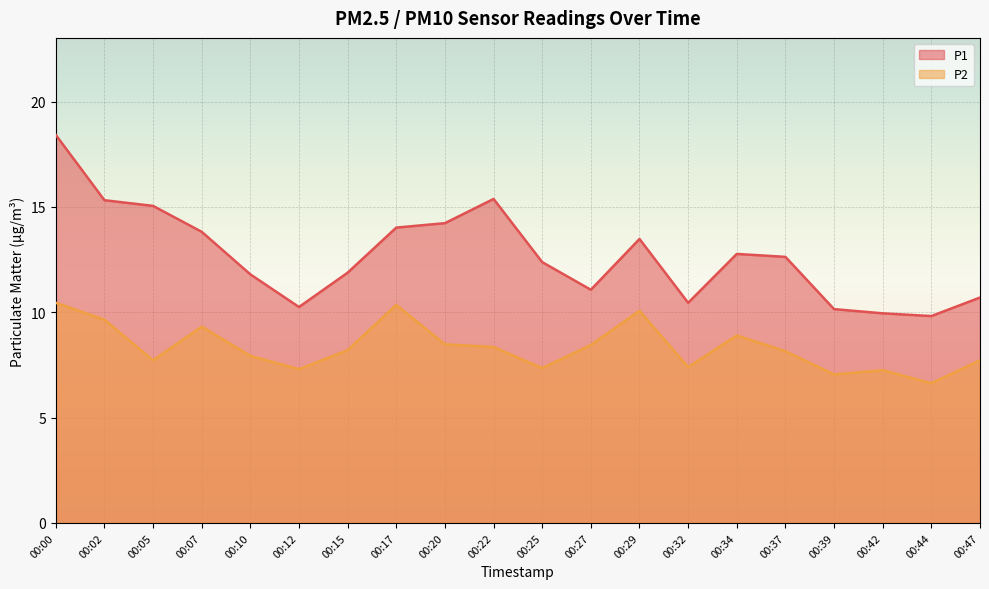

Reading left to right, extract all data points from this chart.

P1: 00:00=18.4	00:02=15.3	00:05=15.1	00:07=13.8	00:10=11.8	00:12=10.2	00:15=11.9	00:17=14.0	00:20=14.2	00:22=15.4	00:25=12.4	00:27=11.1	00:29=13.5	00:32=10.4	00:34=12.8	00:37=12.6	00:39=10.2	00:42=9.9	00:44=9.8	00:47=10.7
P2: 00:00=10.4	00:02=9.7	00:05=7.7	00:07=9.3	00:10=7.9	00:12=7.3	00:15=8.2	00:17=10.3	00:20=8.5	00:22=8.3	00:25=7.3	00:27=8.4	00:29=10.1	00:32=7.4	00:34=8.9	00:37=8.2	00:39=7.0	00:42=7.2	00:44=6.6	00:47=7.7